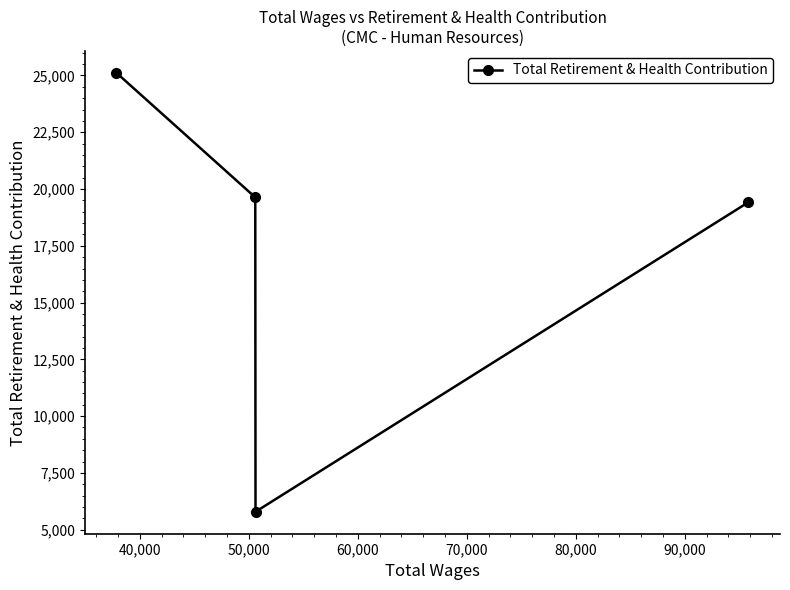

What is the difference between the maximum and minimum values?

19327